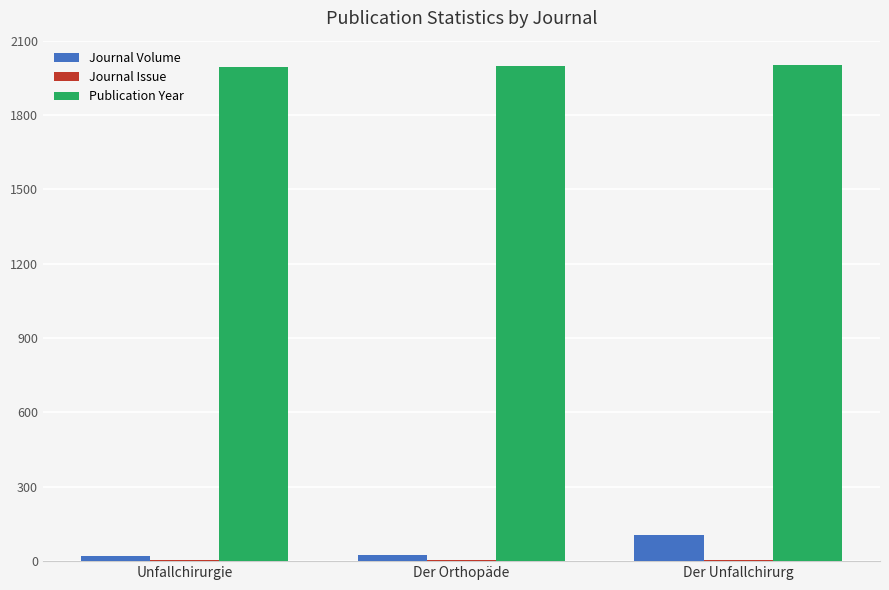

Where is Journal Volume nearest to the value 62?

Der Orthopäde